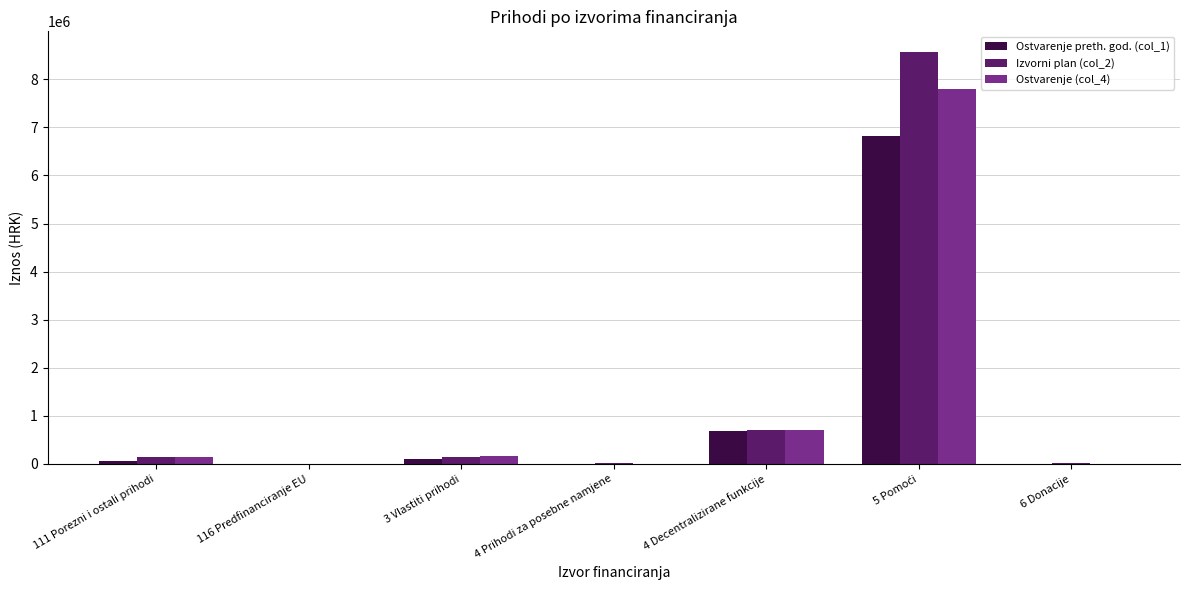

What is the average value of the Ostvarenje (col_4) series?

1261399.9